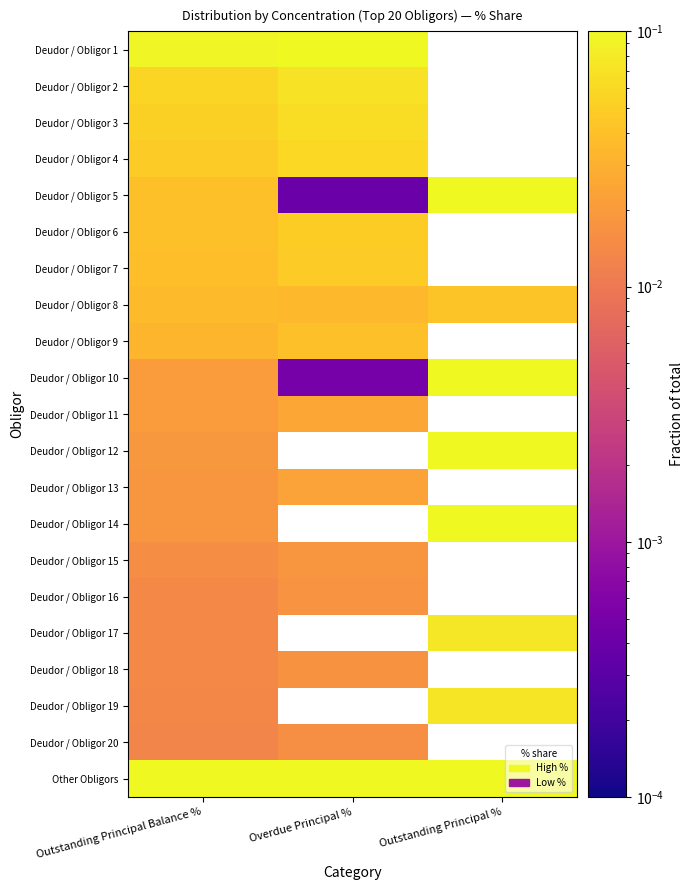

Count the number of categories in the chart.

3